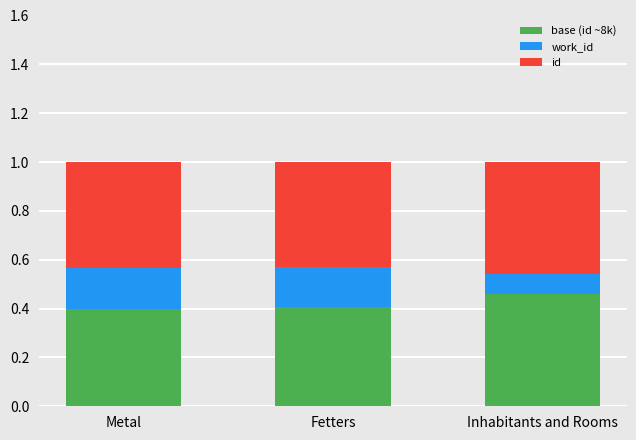

Are the bars grouped side by side (vs. stacked)?

No